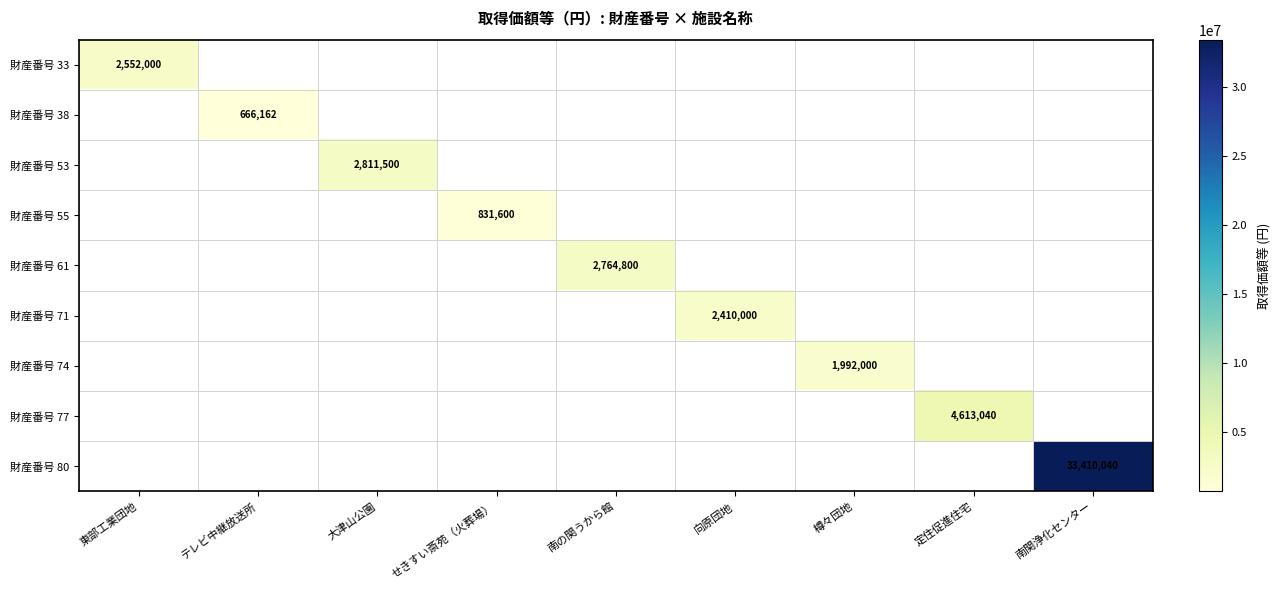

Rank the series by their maximum value, from highest to lowest.

財産番号 80, 財産番号 77, 財産番号 53, 財産番号 61, 財産番号 33, 財産番号 71, 財産番号 74, 財産番号 55, 財産番号 38